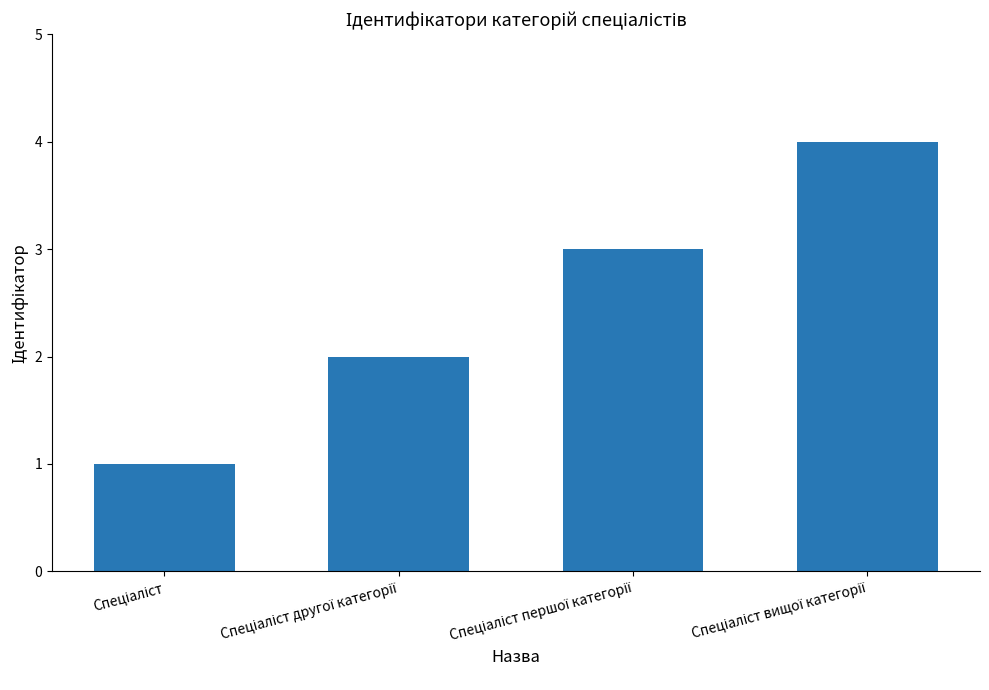

Count the number of data series in this chart.

1